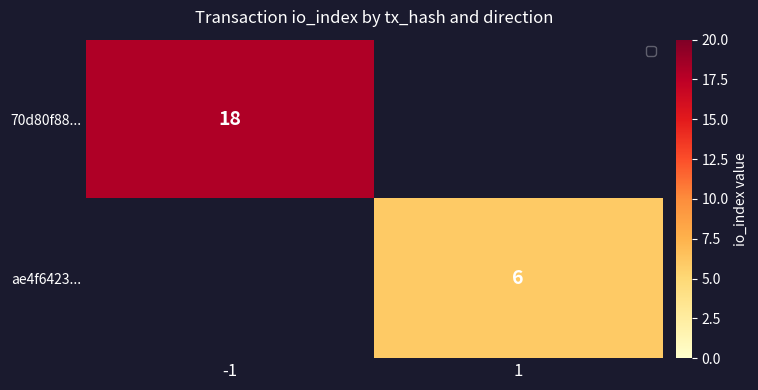

How many series are shown in this chart?

2